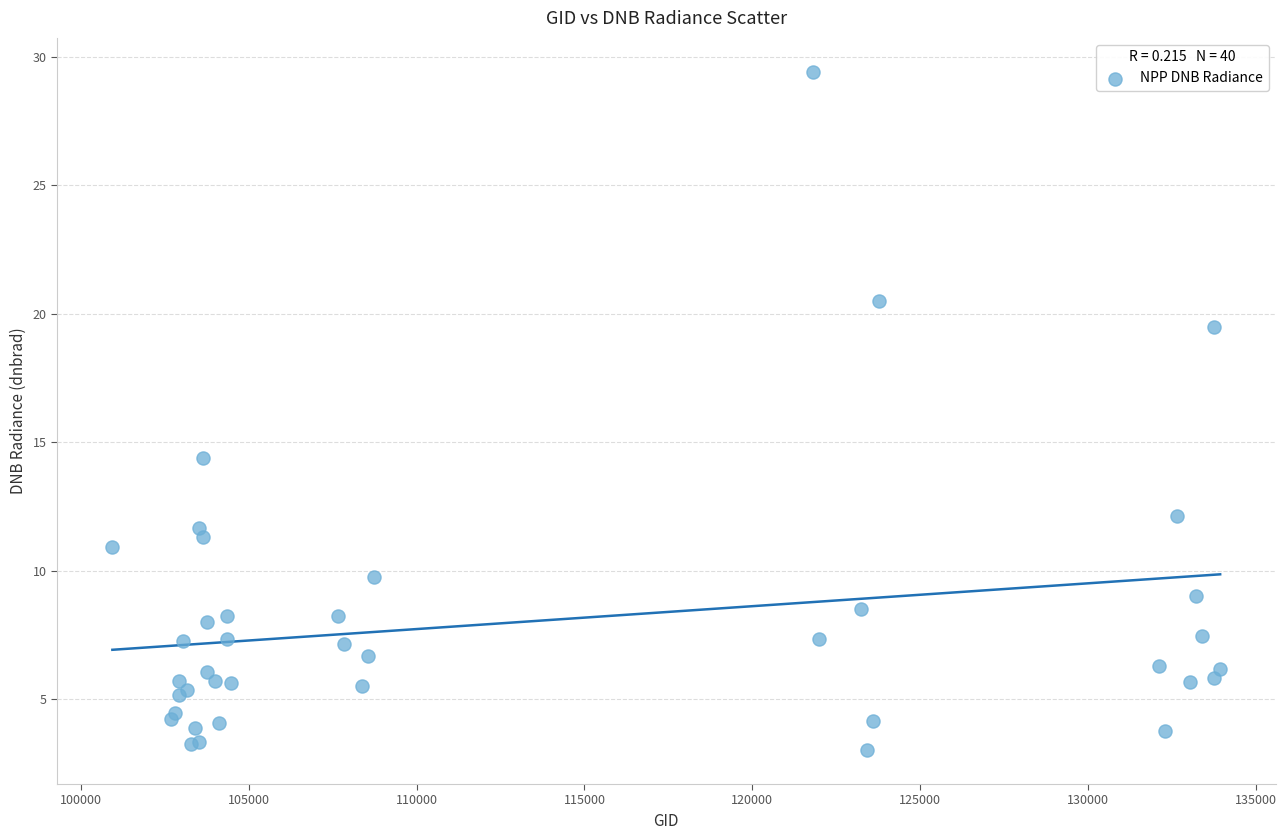

What Y value in the scatter plot is closest to 16?

14.4